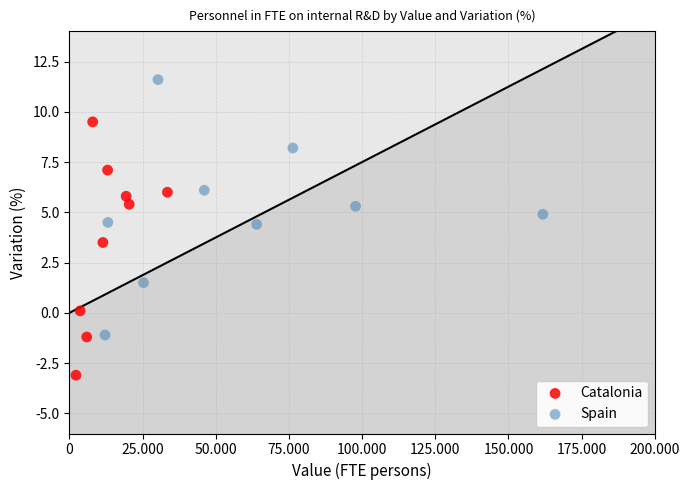

Which series has the largest Y range (max minus min)?

Spain